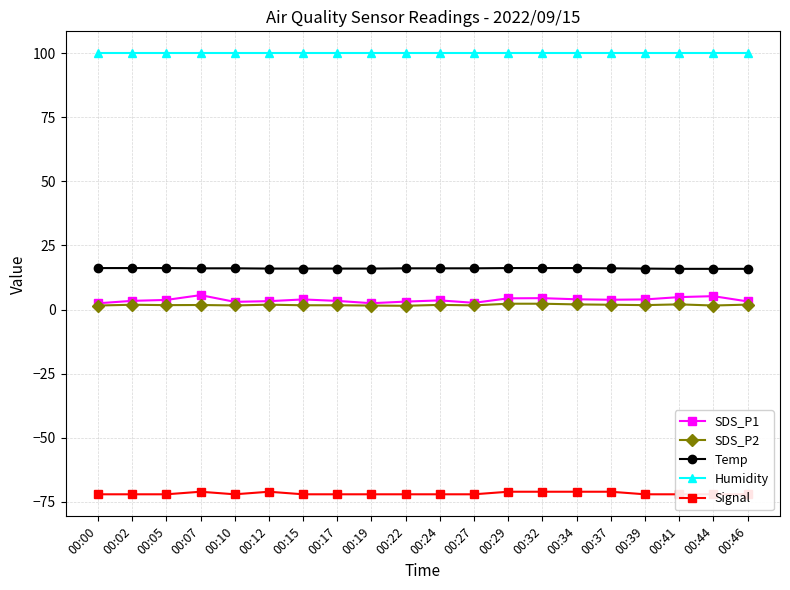

Rank the series by their maximum value, from highest to lowest.

Humidity, Temp, SDS_P1, SDS_P2, Signal